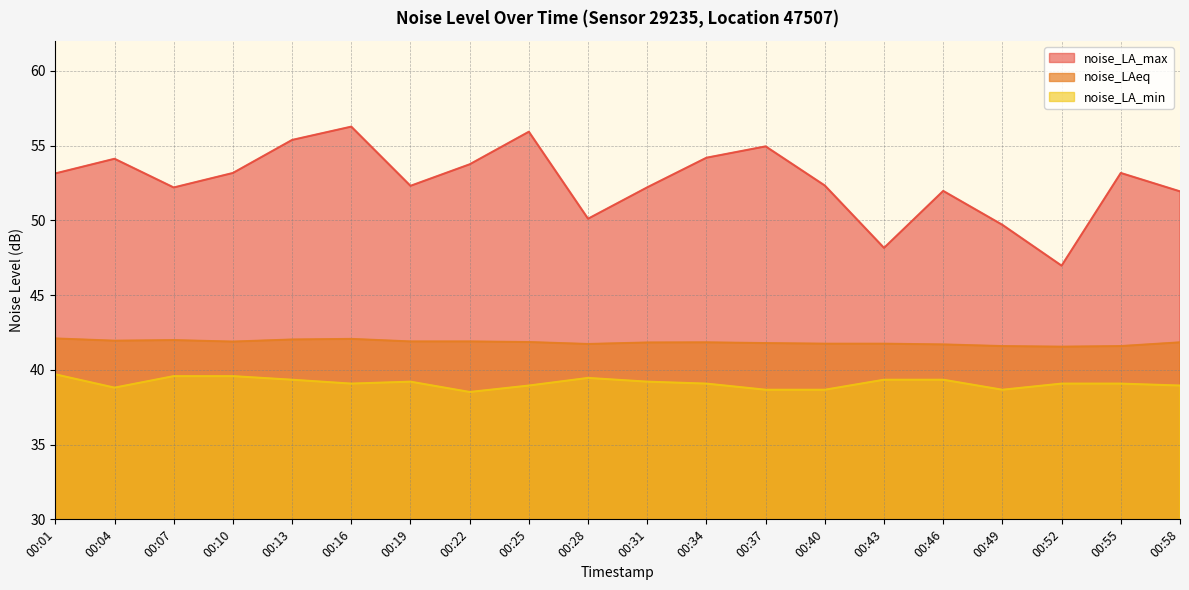

In noise_LA_min, how many points are lower than both neighbors (excluding endpoints)?

4